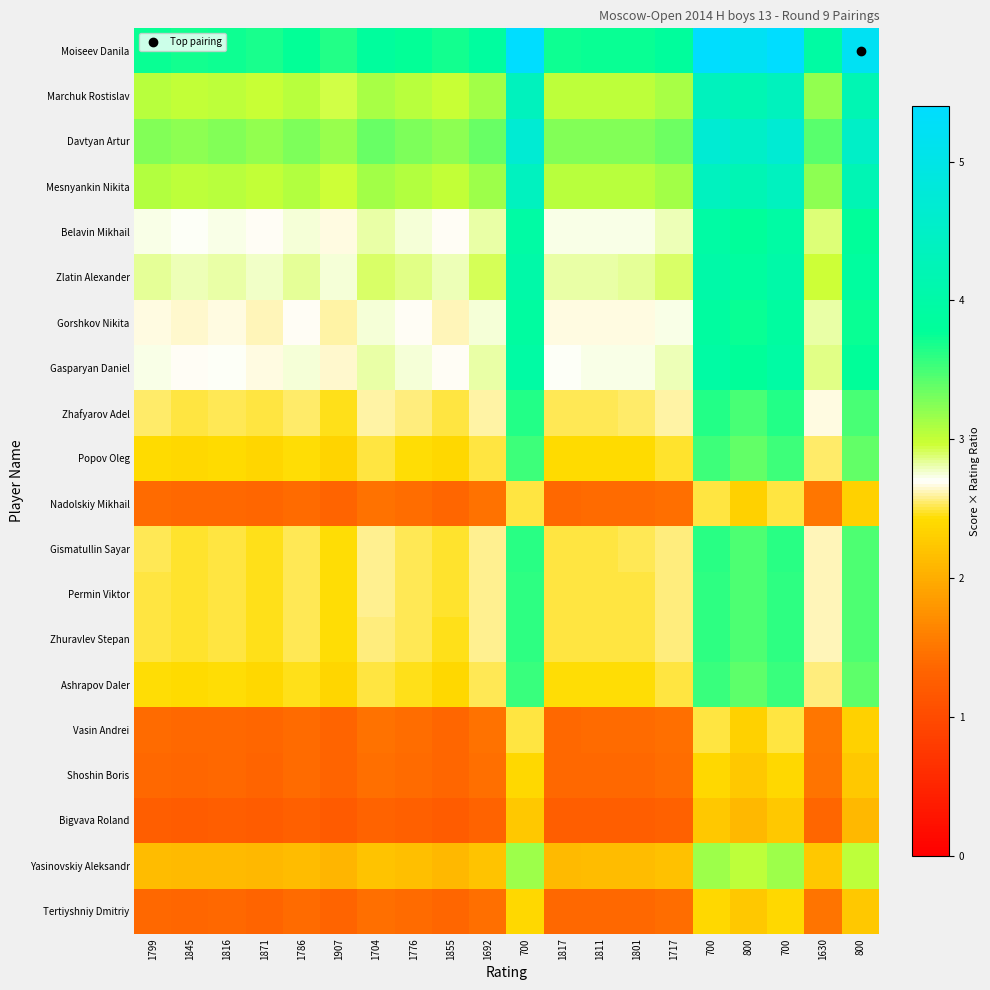

What is the total value across all series at 1717?

49.2